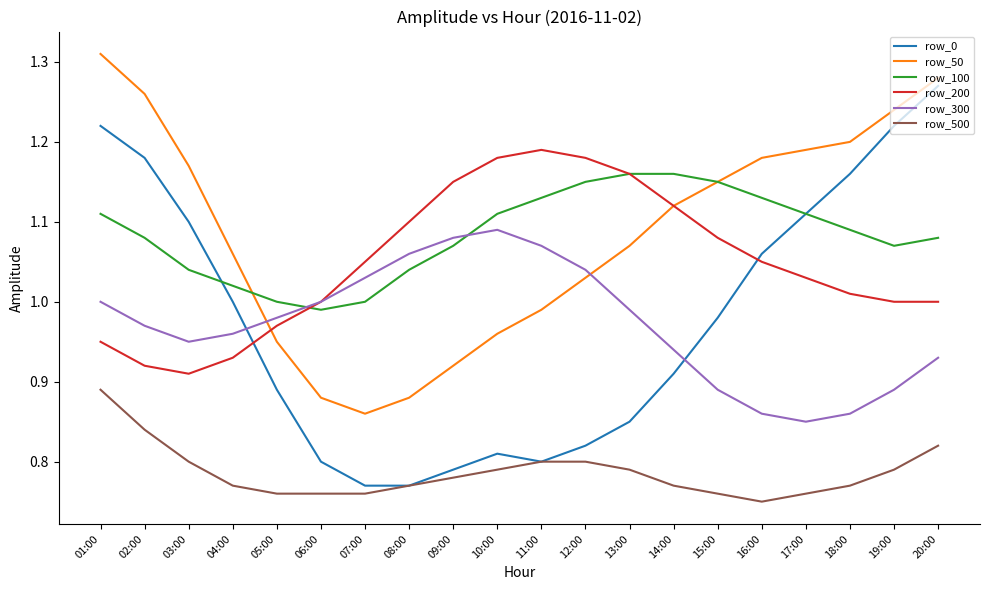

What are all the series names shown in the legend?

row_0, row_50, row_100, row_200, row_300, row_500